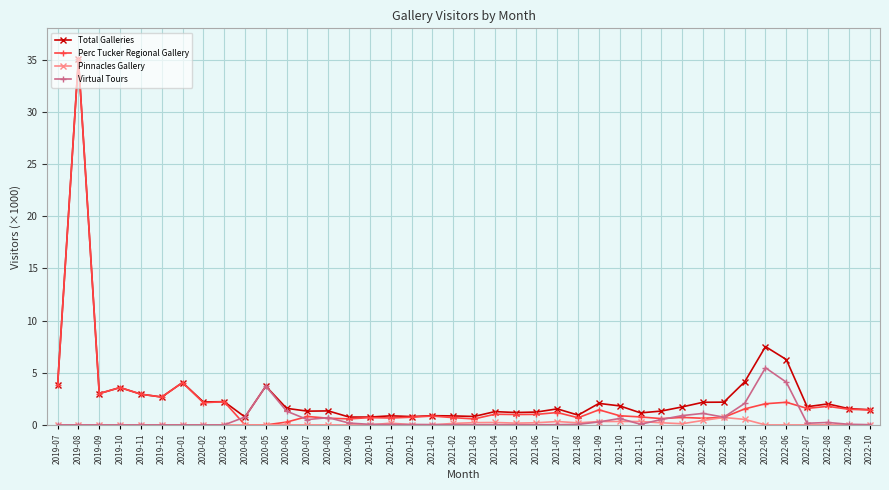

What is the value of the Total Galleries point at the 39th from the left?

1.6